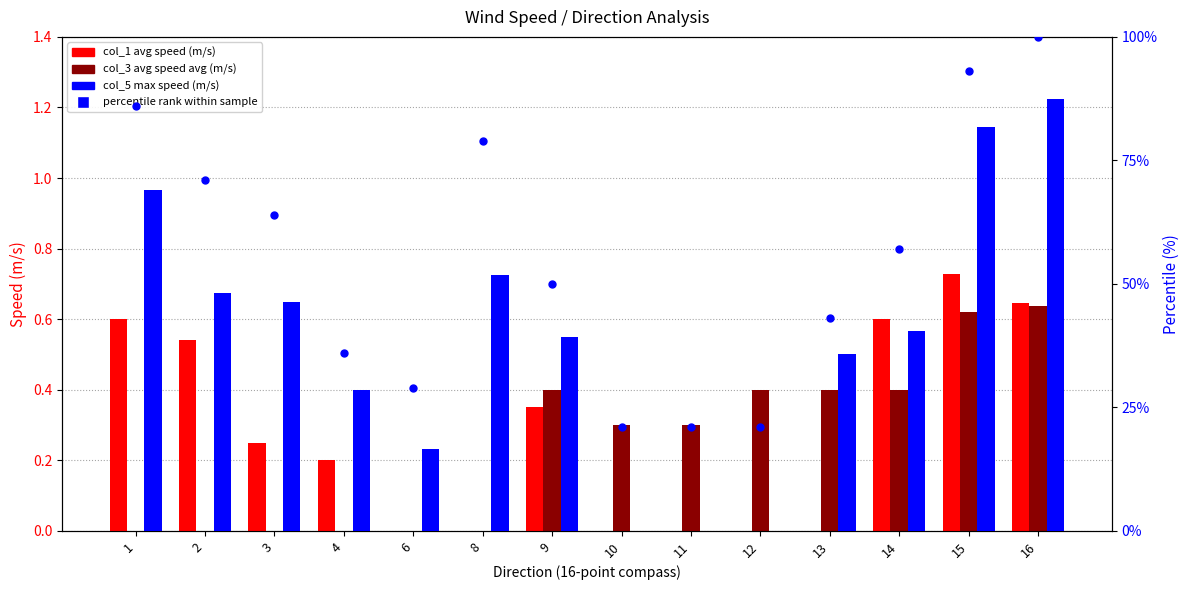

Which series contains the highest Y value?

percentile rank within sample